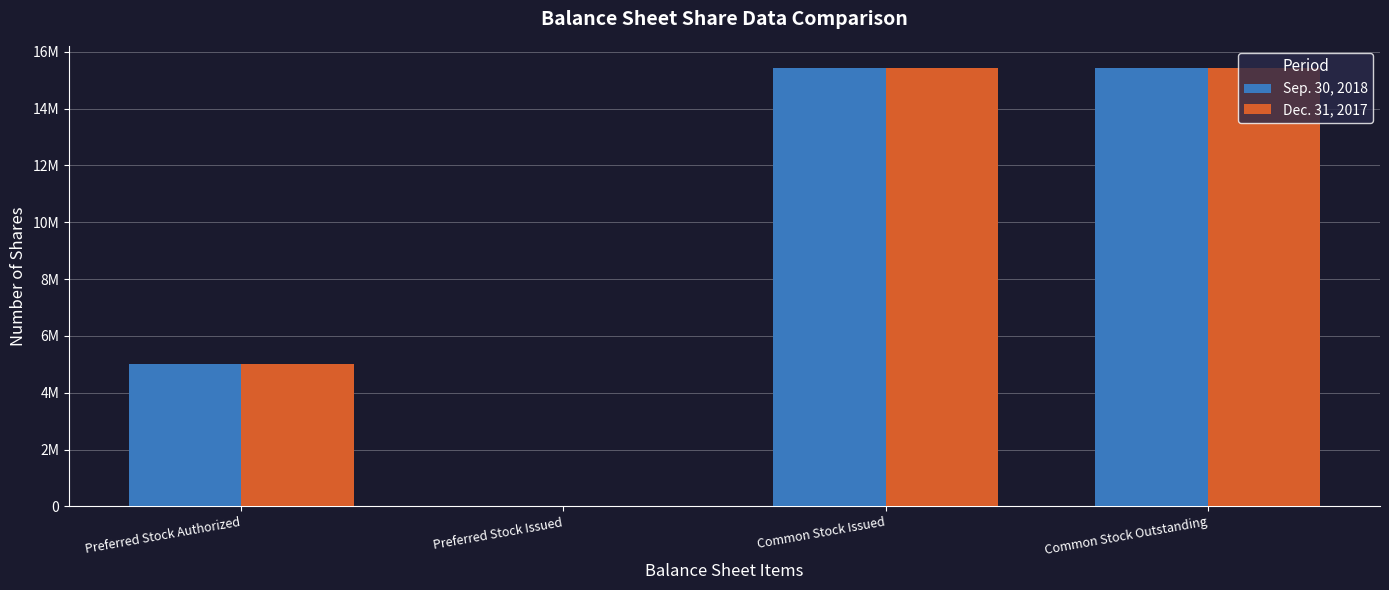

What are all the series names shown in the legend?

Sep. 30, 2018, Dec. 31, 2017